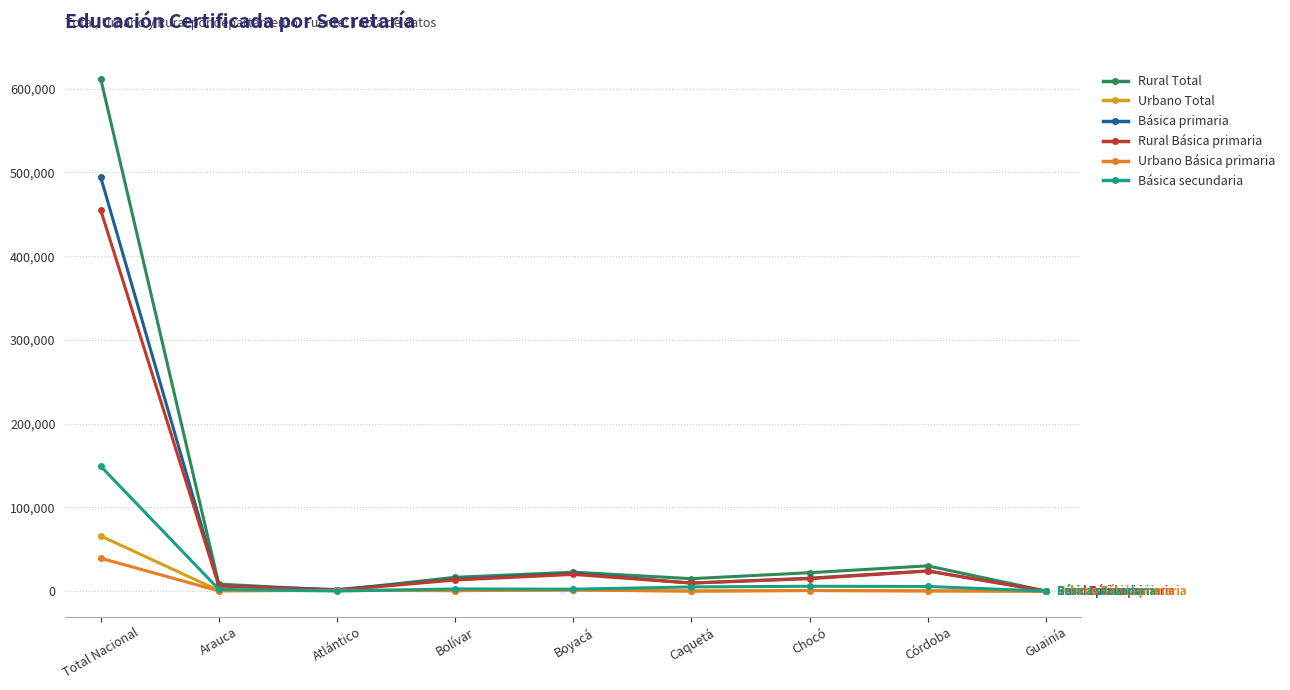

List the series in order of their peak value, lowest first.

Urbano Básica primaria, Urbano Total, Básica secundaria, Rural Básica primaria, Básica primaria, Rural Total